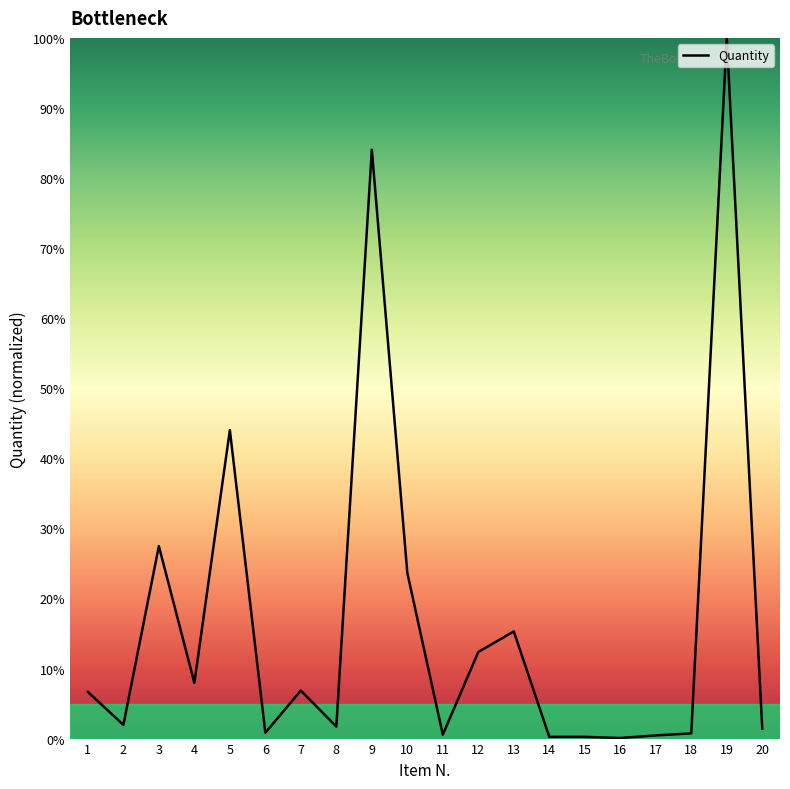

Count the number of values greater than 6.

10